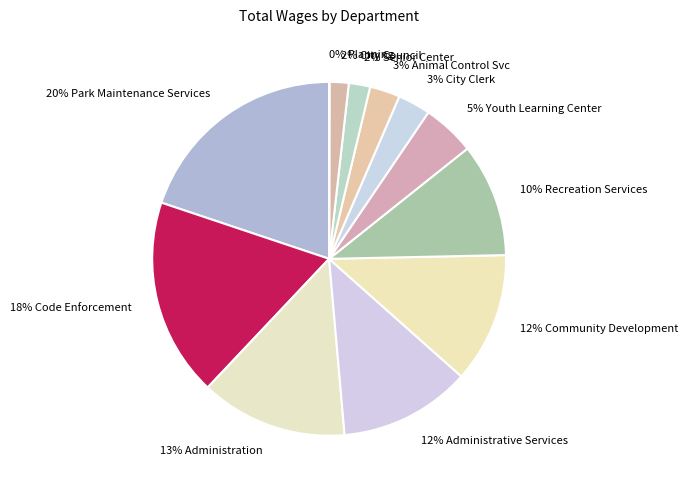

To the nearest percent, what is the difference between the 18% Code Enforcement and 2% City Council slice percentages?

16%